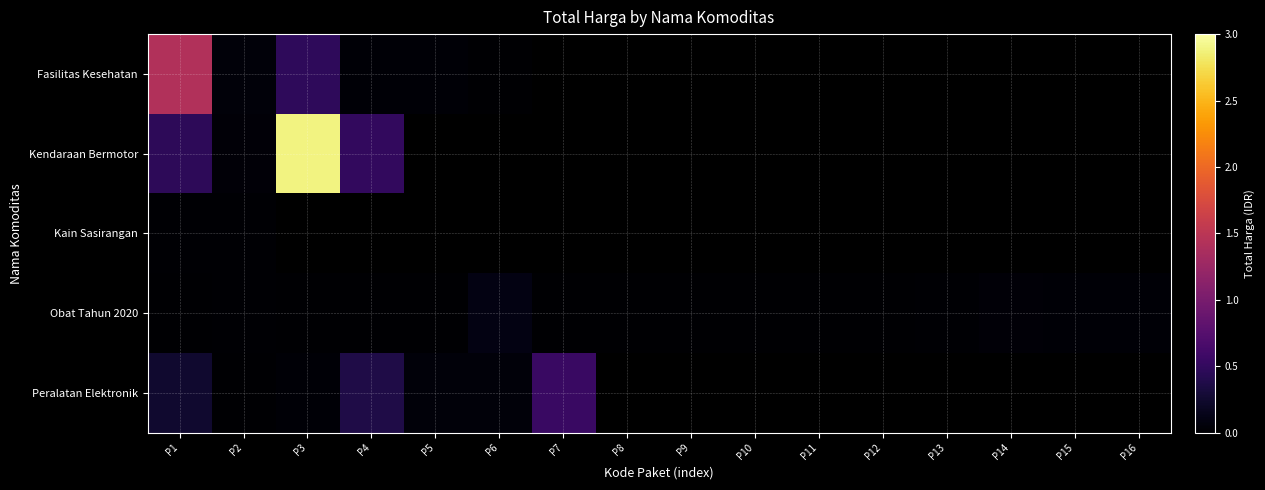

What is the spread (max minus min) of values at P5?

56074800.0